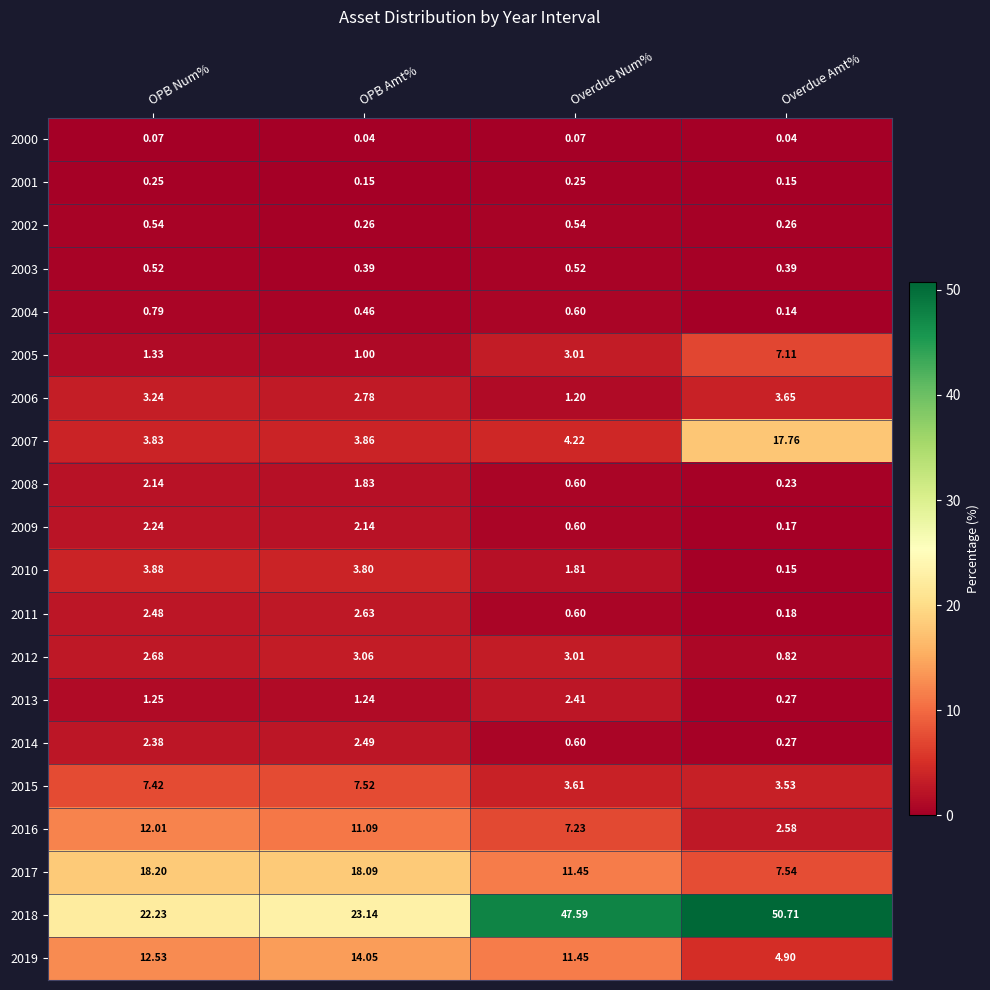

Between OPB Amt% and Overdue Num%, which series saw the biggest shift?

2018